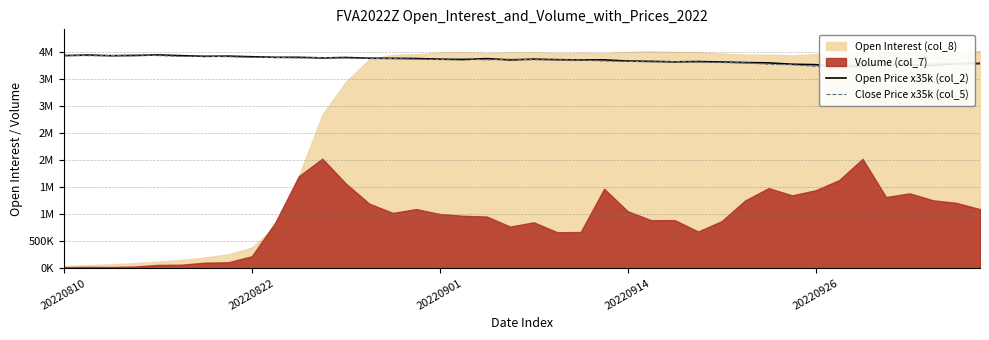

Where does the Open Price x35k (col_2) series first go above 3861484?

20220810